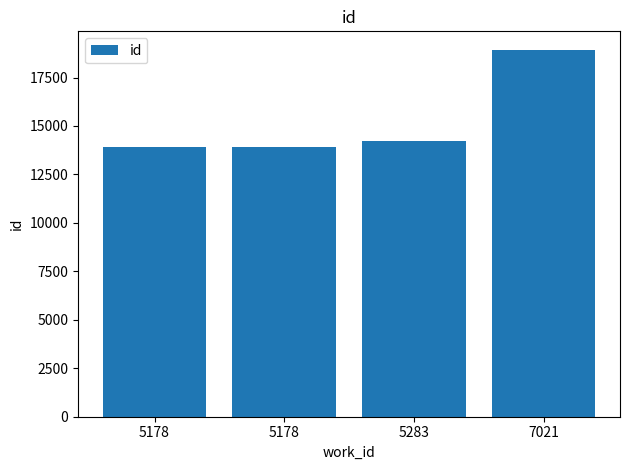

How many series are shown in this chart?

1